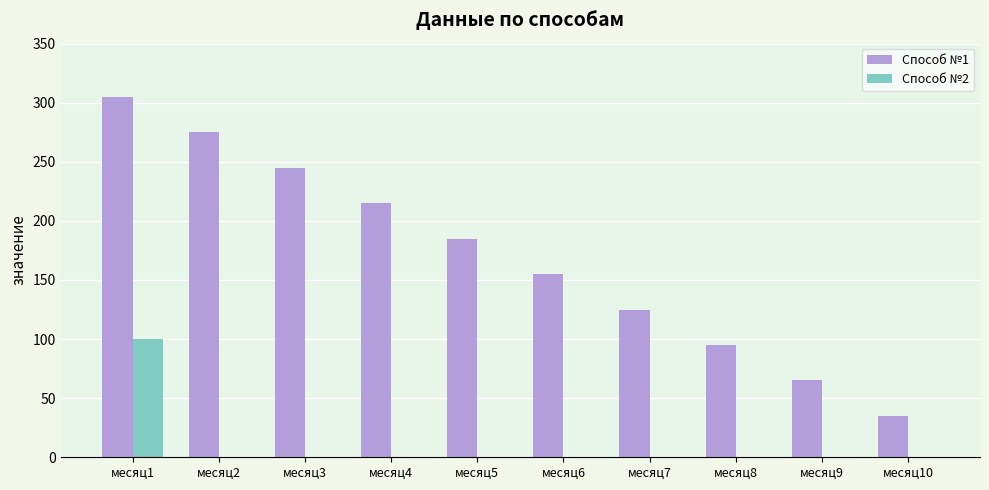

At which category is the sum across all series the highest?

месяц1